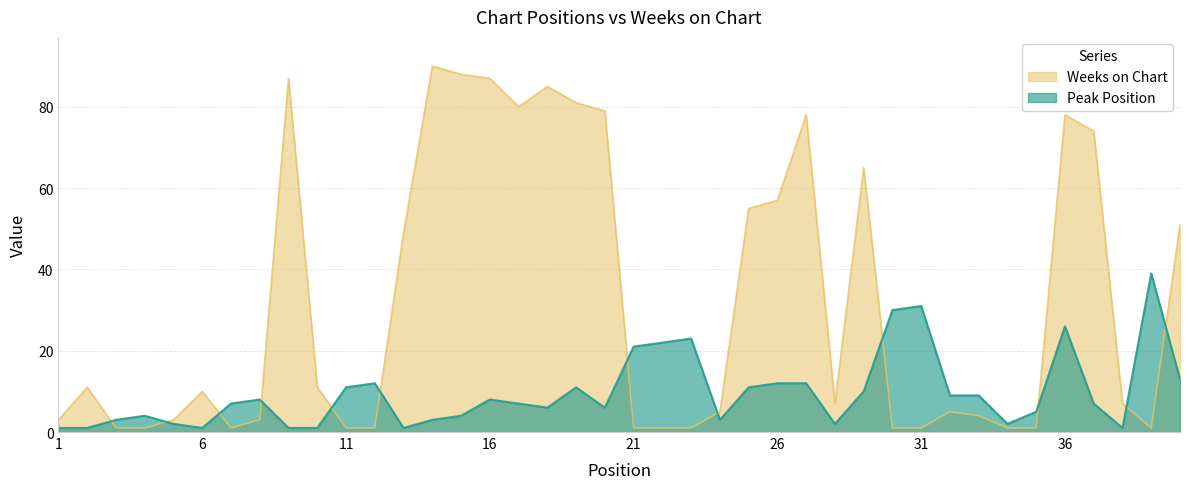

Reading left to right, transcribe all the data shown in this chart.

Peak Position: 1	1	3	4	2	1	7	8	1	1	11	12	1	3	4	8	7	6	11	6	21	22	23	3	11	12	12	2	10	30	31	9	9	2	5	26	7	1	39	13
Weeks on Chart: 3	11	1	1	3	10	1	3	87	11	1	1	49	90	88	87	80	85	81	79	1	1	1	5	55	57	78	7	65	1	1	5	4	1	1	78	74	7	1	51